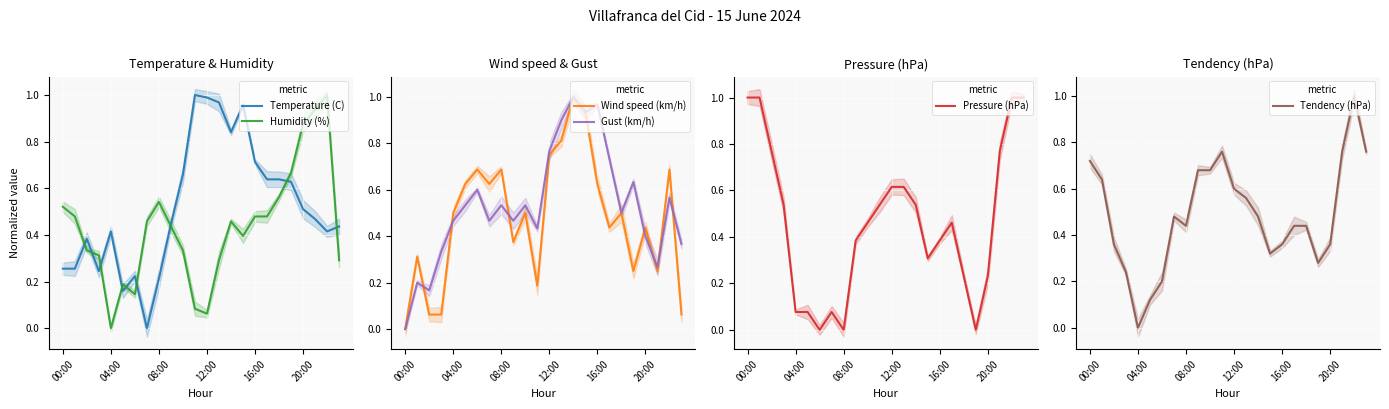

True or false: Wind speed (km/h) and Gust (km/h) intersect in this chart.

True